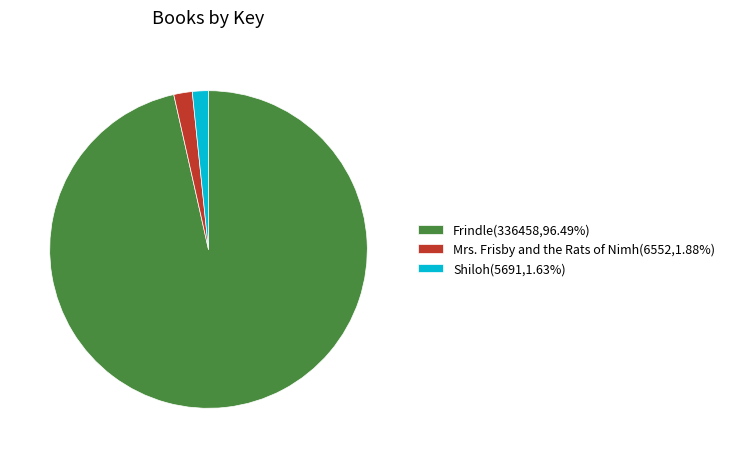

Is there a majority slice in this chart?

Yes